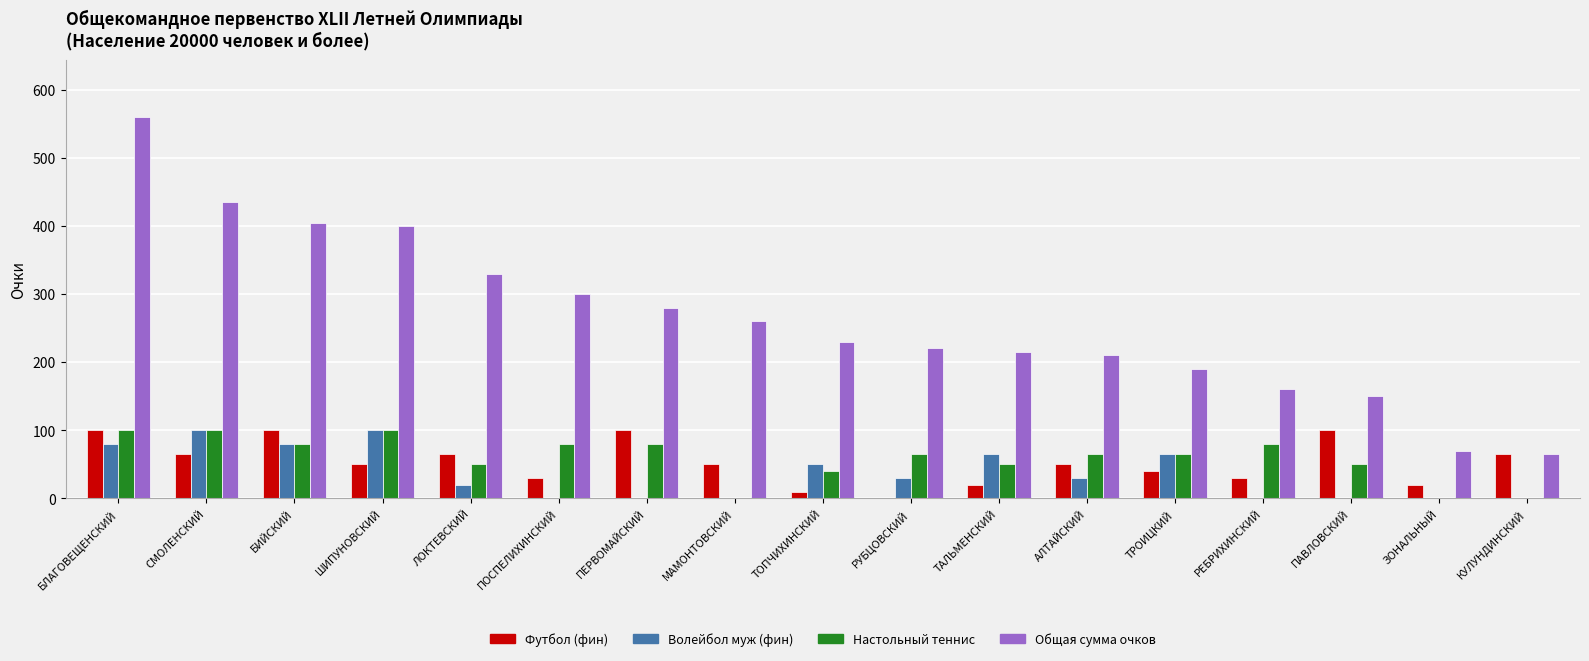

What is the total value across all series at КУЛУНДИНСКИЙ?

130